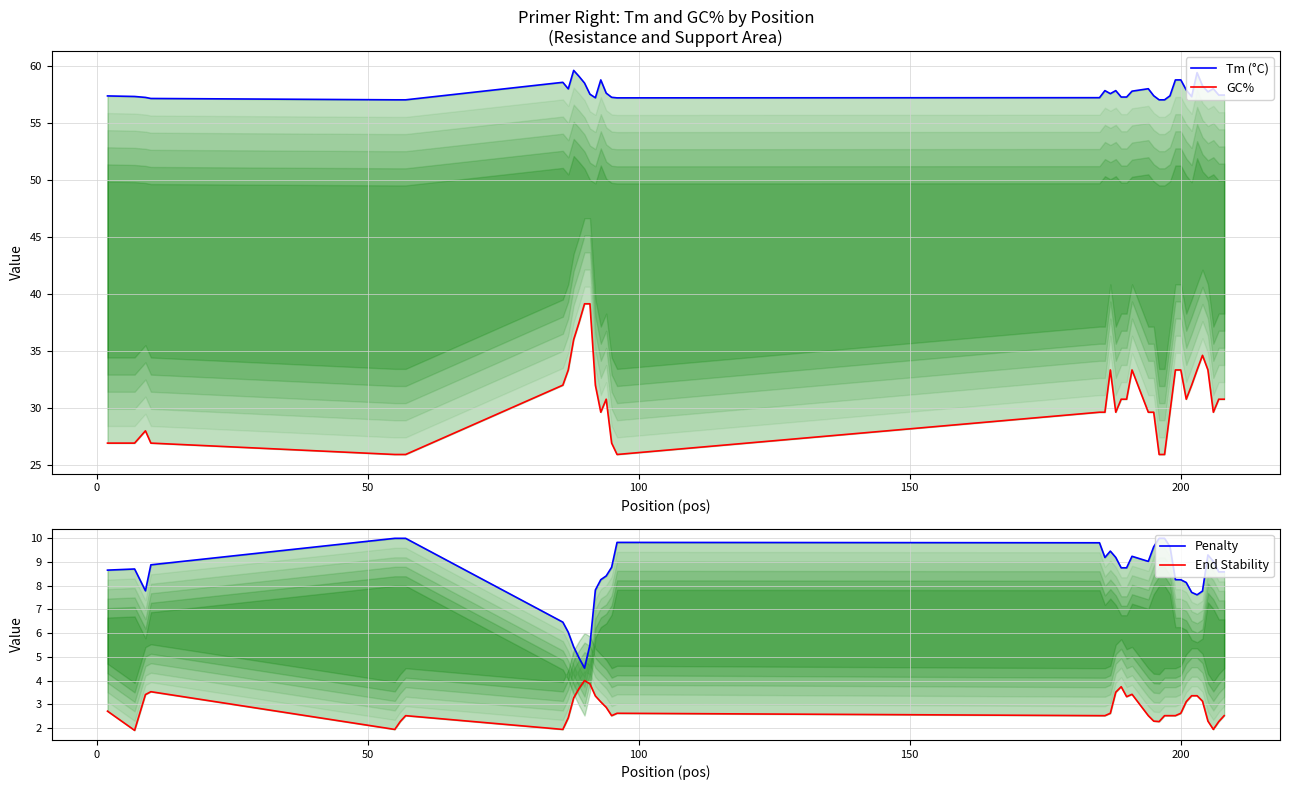

Count the number of categories in the chart.

40